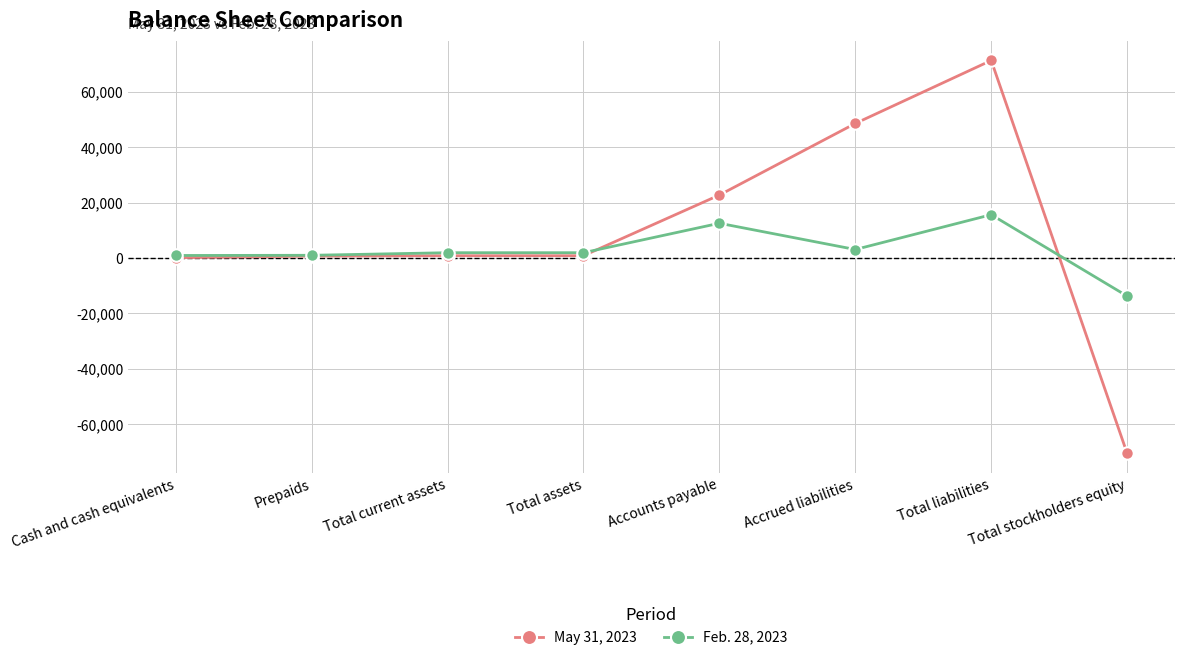

What is the label of the 7th point from the right?

Prepaids